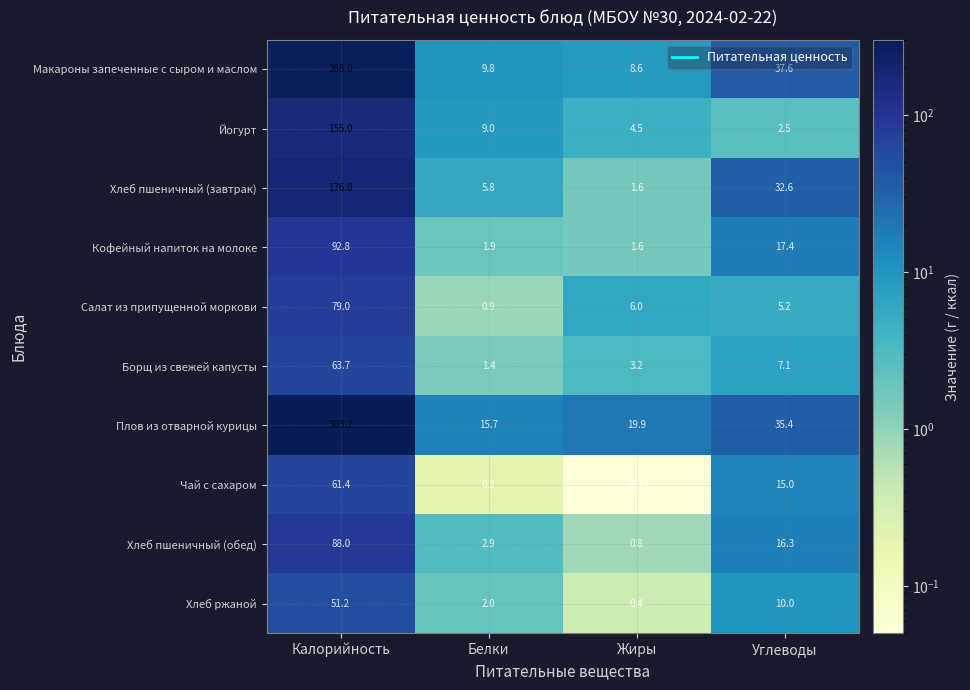

How many data points in Кофейный напиток на молоке are above 17?

2